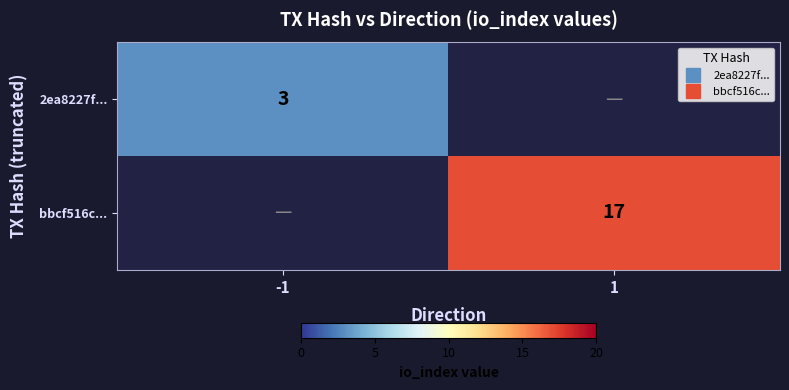

Is the value of bbcf516c... at -1 greater than the value of 2ea8227f... at -1?

No